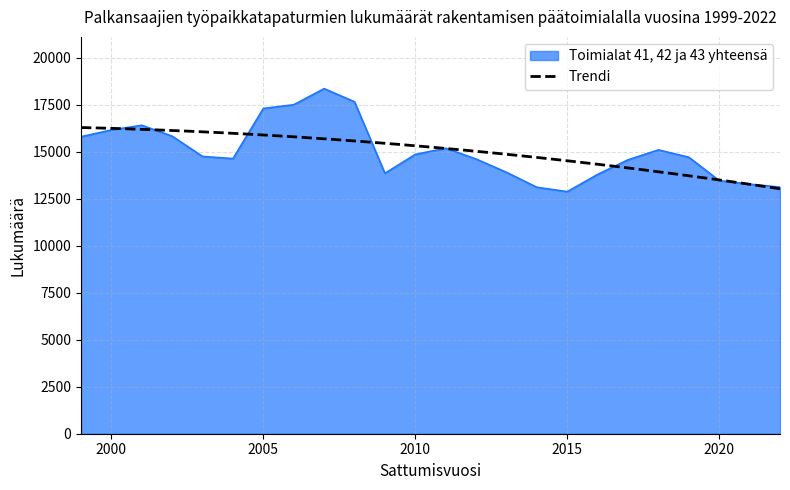

The value at 2014 is 13112. True or false?

True